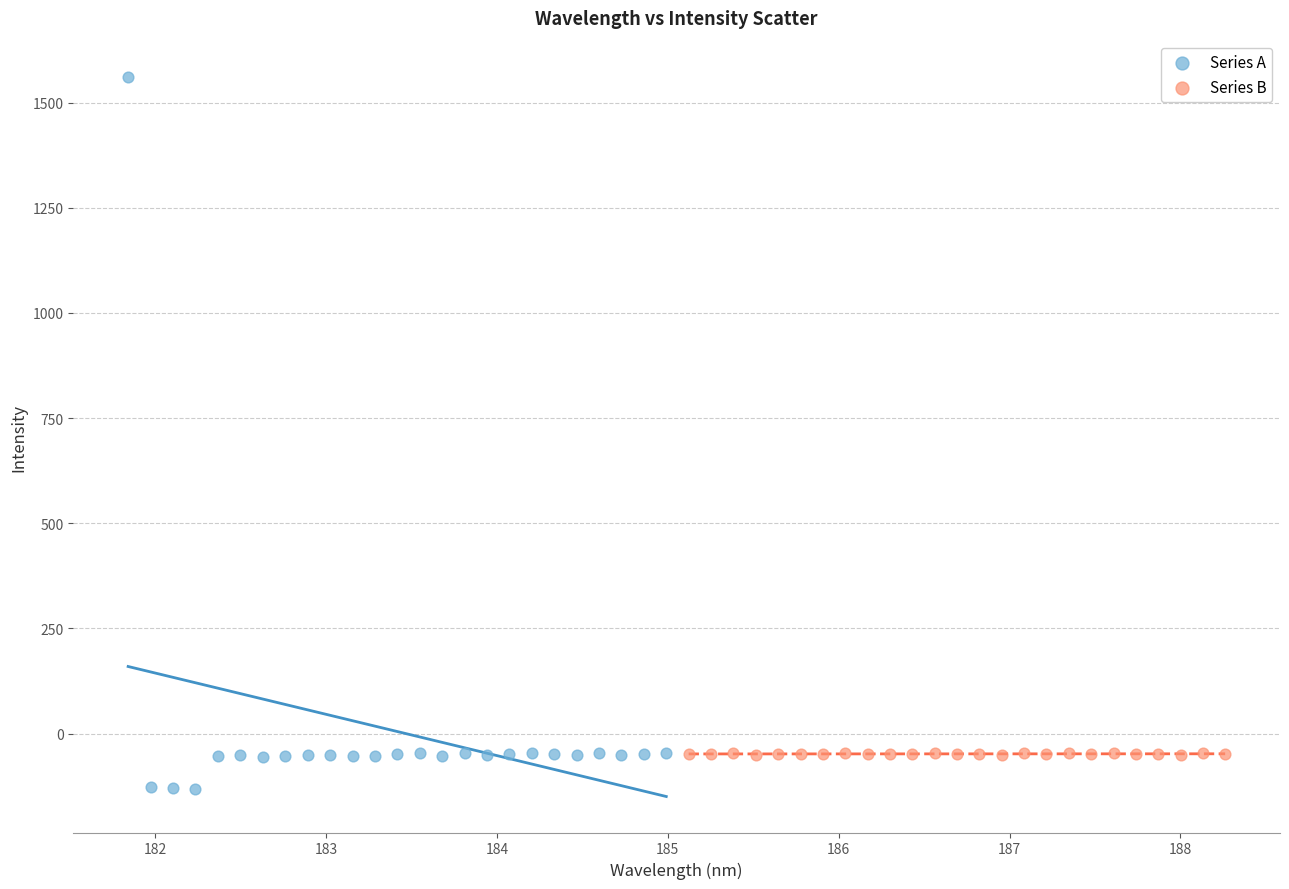

Which series contains the lowest Y value?

Series A